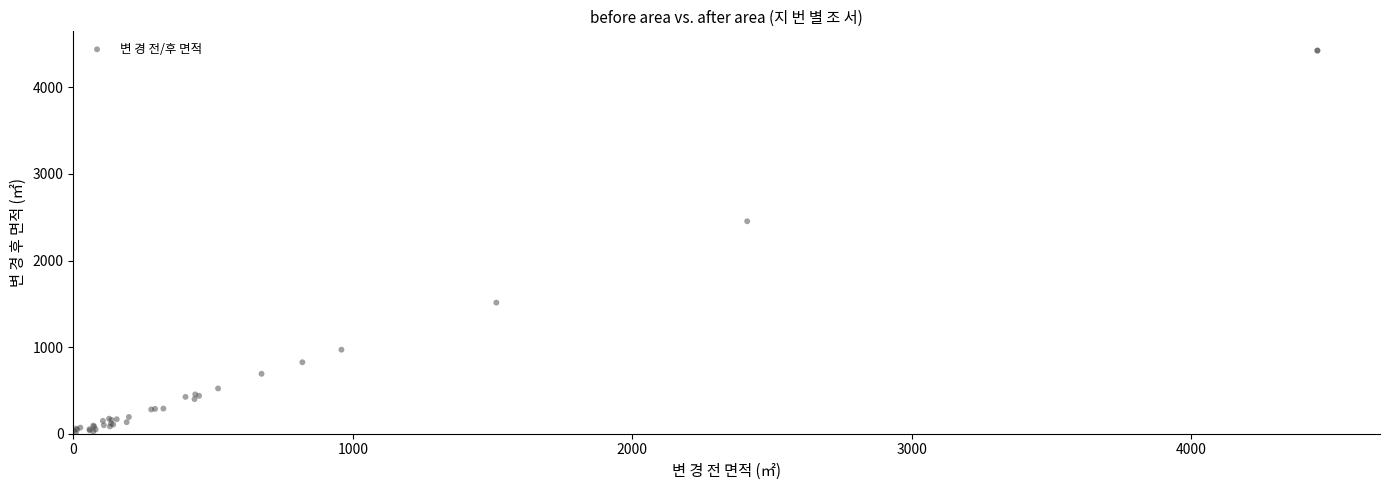

What Y value in the scatter plot is closest to 2213?

2453.3